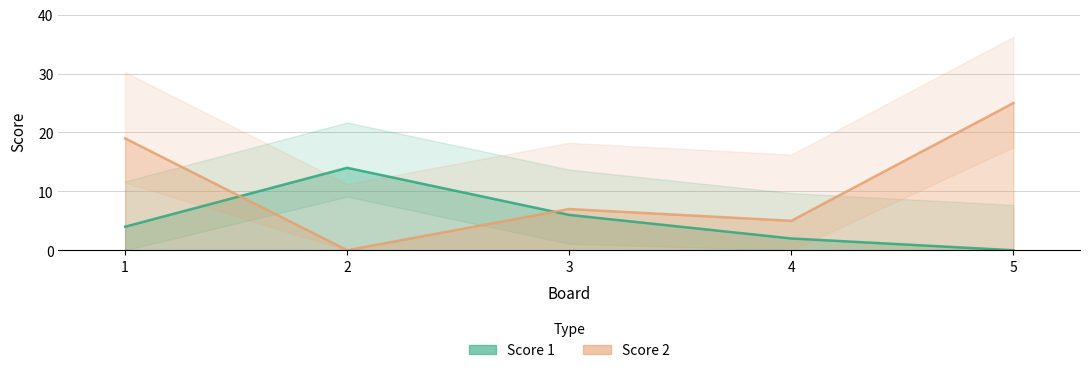

What is the difference between the highest and lowest values at 5?

25